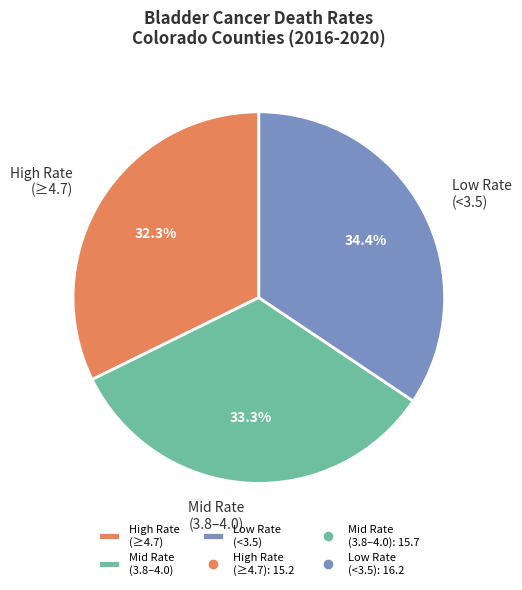

Between Mid Rate (3.8–4.0) and High Rate (≥4.7), which is larger?

Mid Rate (3.8–4.0)